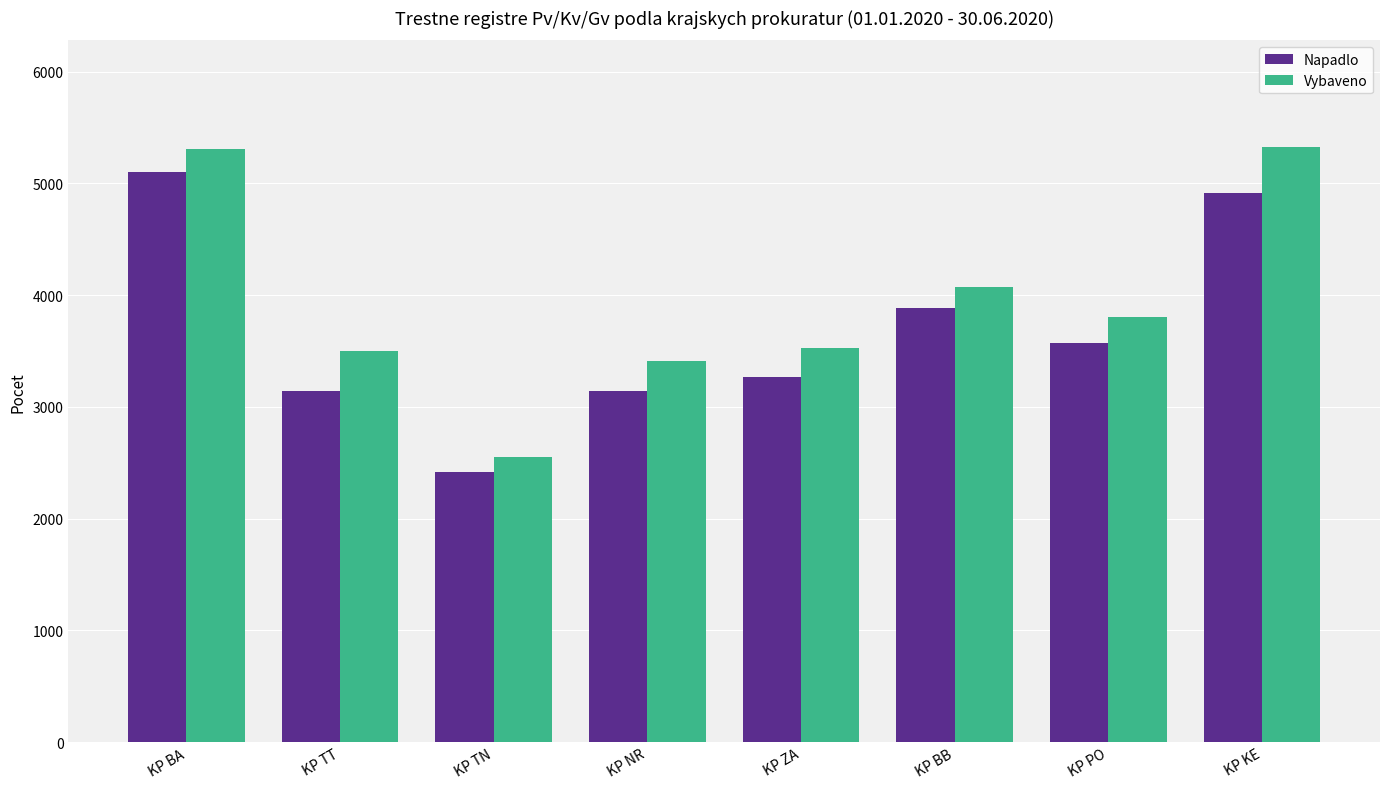

What is the sum of the Napadlo values at KP NR and KP BB?

7030